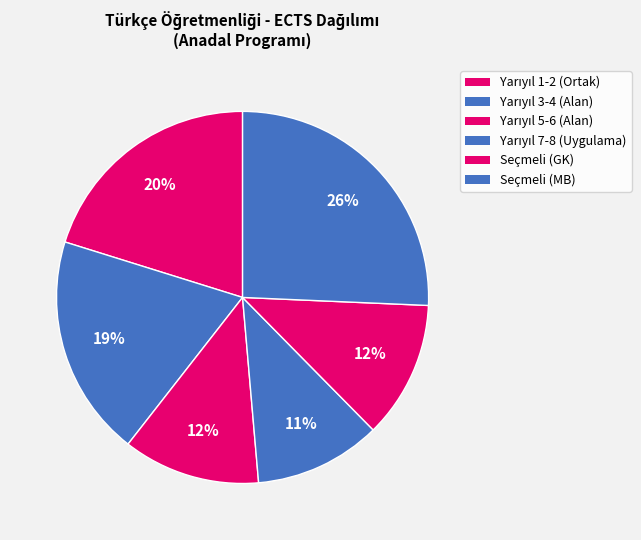

How many slices are in this pie chart?

6